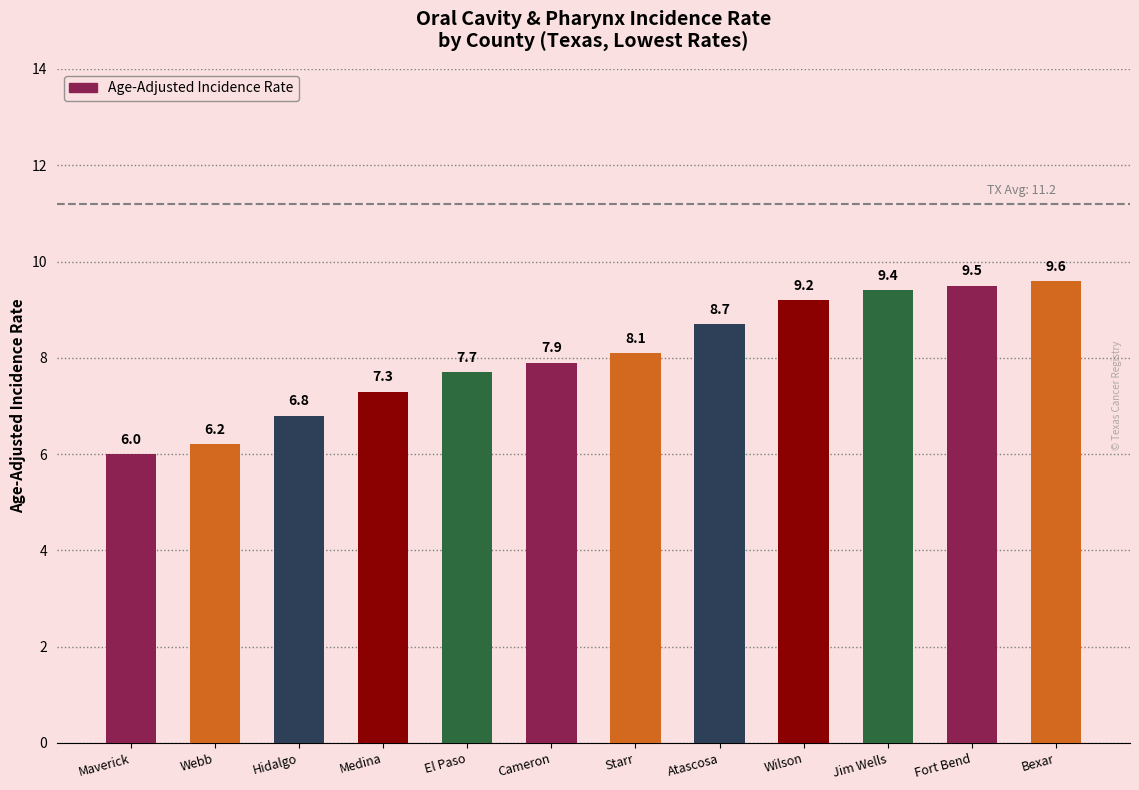

Rank the categories by value from highest to lowest.

Bexar, Fort Bend, Jim Wells, Wilson, Atascosa, Starr, Cameron, El Paso, Medina, Hidalgo, Webb, Maverick